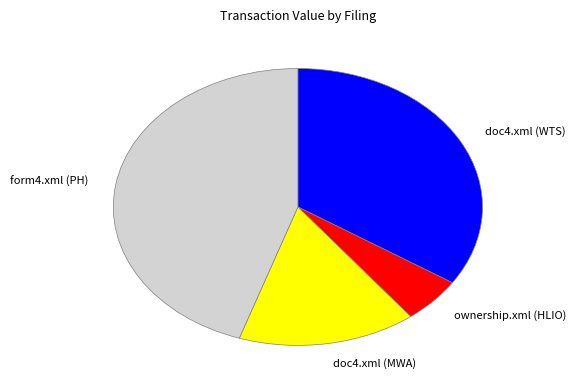

Between doc4.xml (WTS) and ownership.xml (HLIO), which is larger?

doc4.xml (WTS)